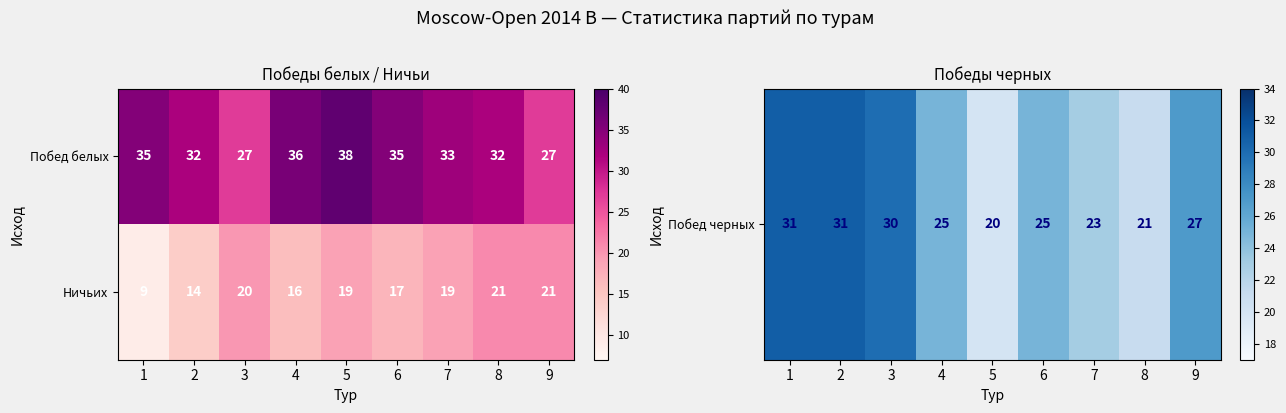

Read the Ничьих value at 2, to the nearest 5.

15